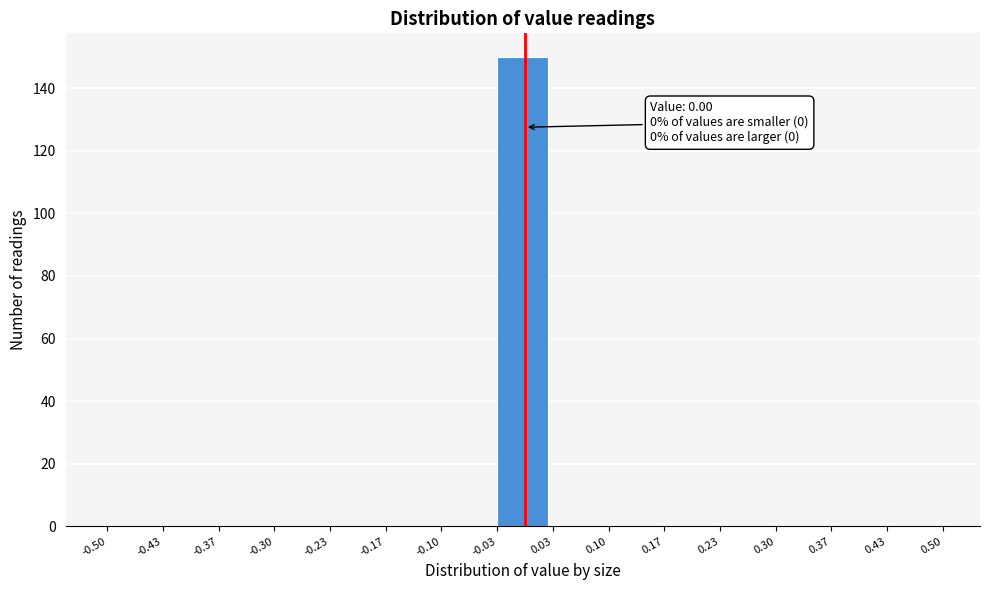

Which range on the x-axis has the tallest bar?

-0.03 to 0.03